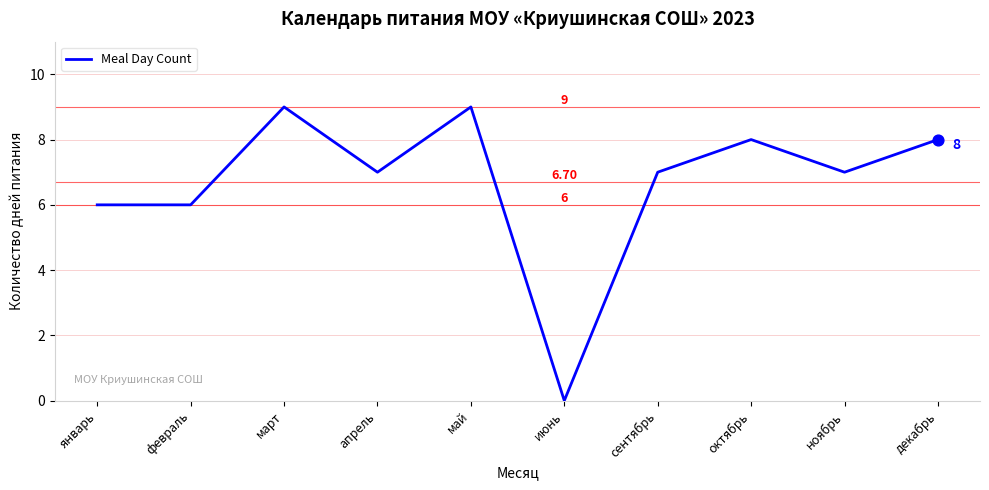

Between сентябрь and март, which is larger?

март